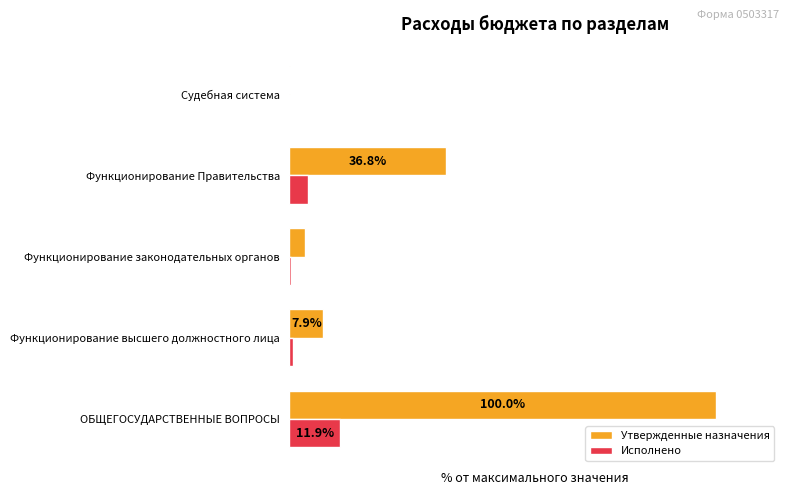

What is the value of the Исполнено bar at the 3rd from the left?

0.4